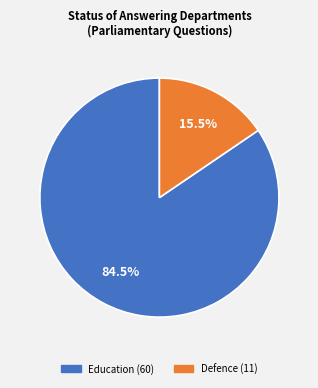

Which slice is the largest?

Education